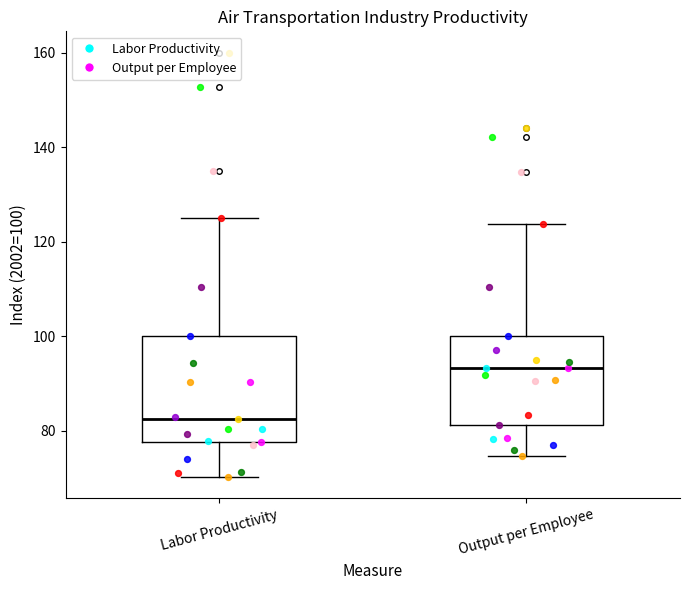

Reading left to right, read every box against the y-axis: the position of its median line, the range the box covers, and the ends of its whiskers. The values are not printed on the chart, so give them approximately, as read against the axis.

Labor Productivity: median 82, box 78 to 100, whiskers 70 to 124
Output per Employee: median 94, box 82 to 100, whiskers 74 to 124